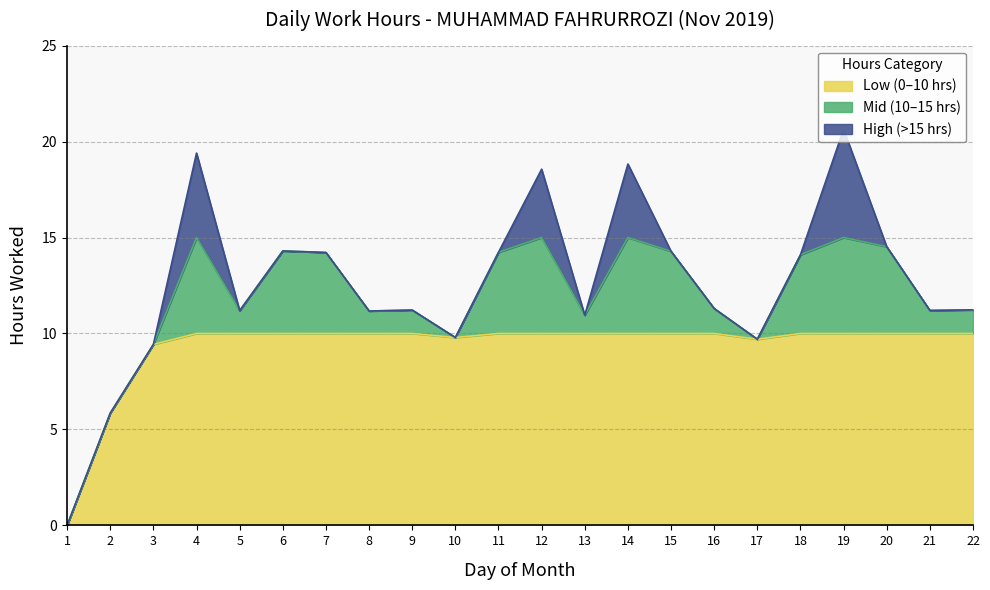

At which category is the sum across all series the highest?

19